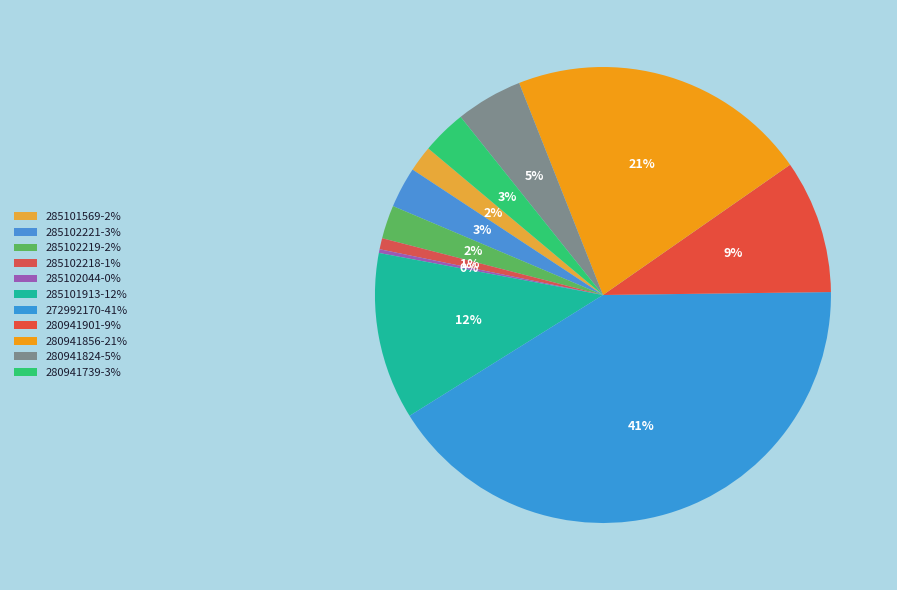

Does 280941824 represent more than half of the total?

No